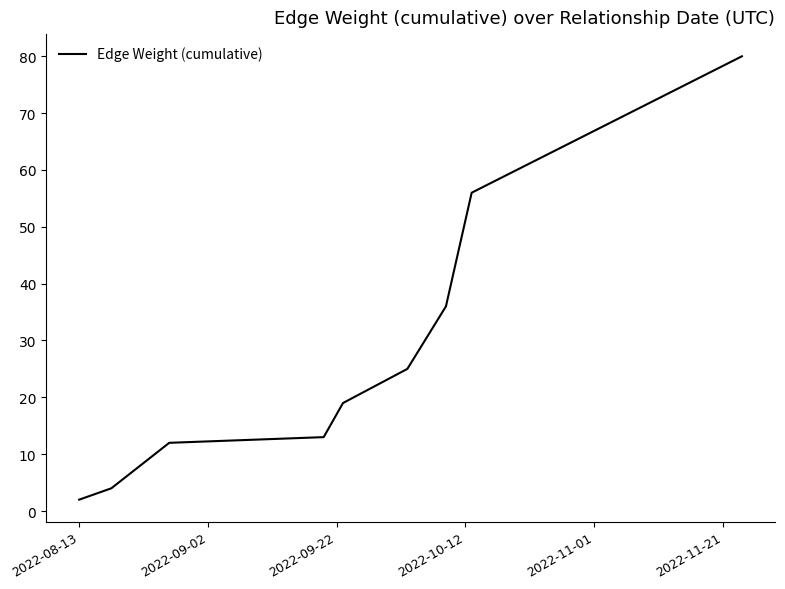

What is the difference between the maximum and minimum values?

78